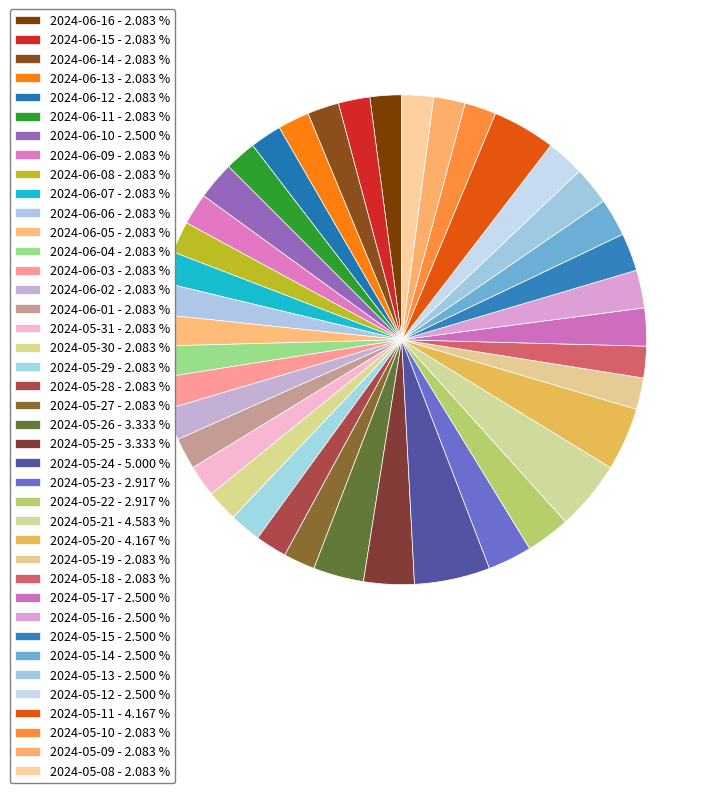

To the nearest percent, what is the average slice percentage?

2%